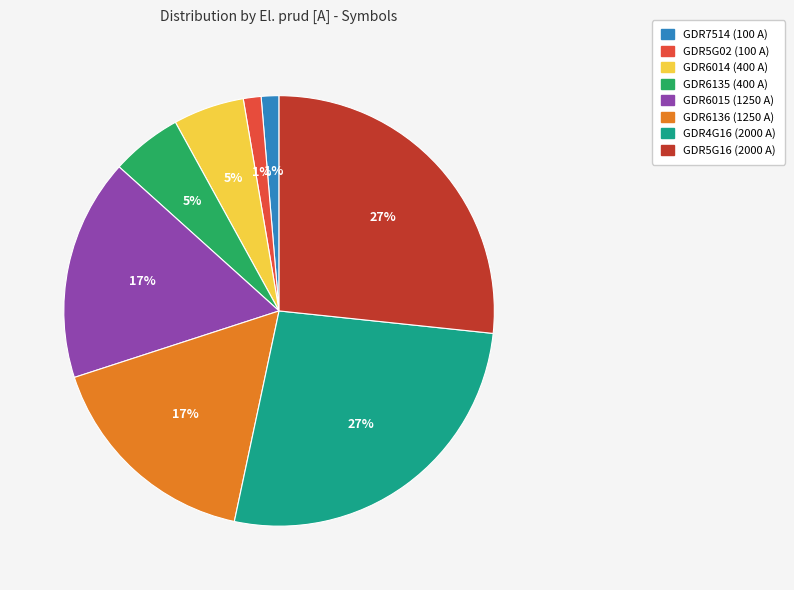

How many segments does this pie chart have?

8